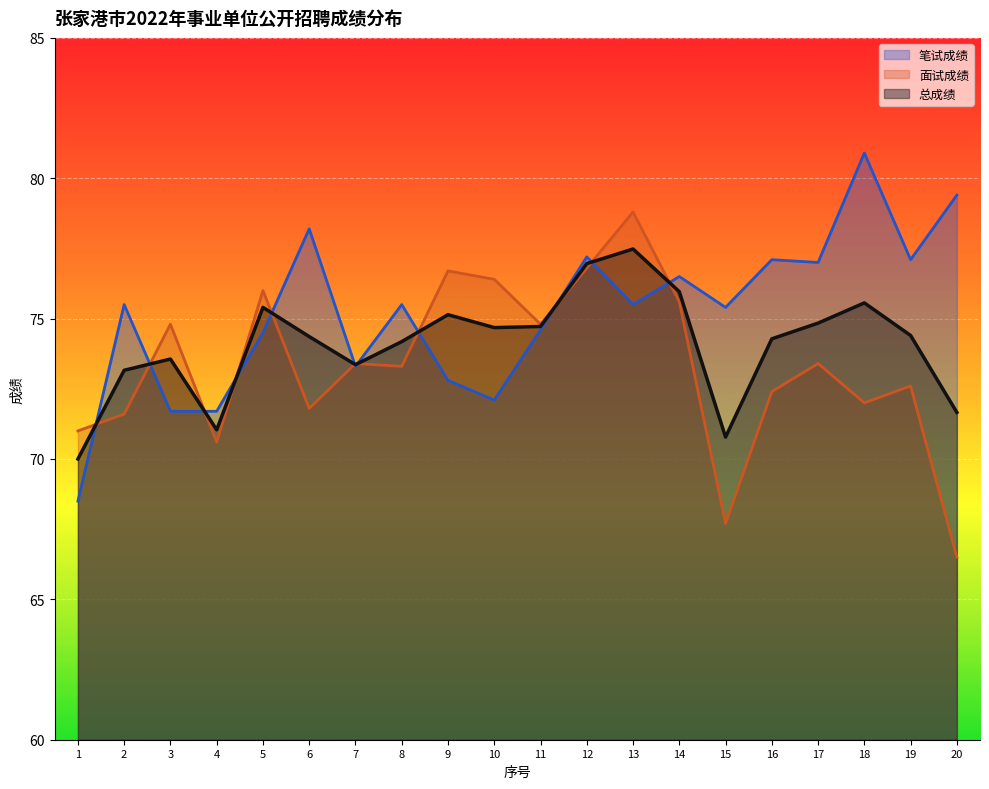

Is the value of 总成绩 at 3 greater than the value of 笔试成绩 at 13?

No